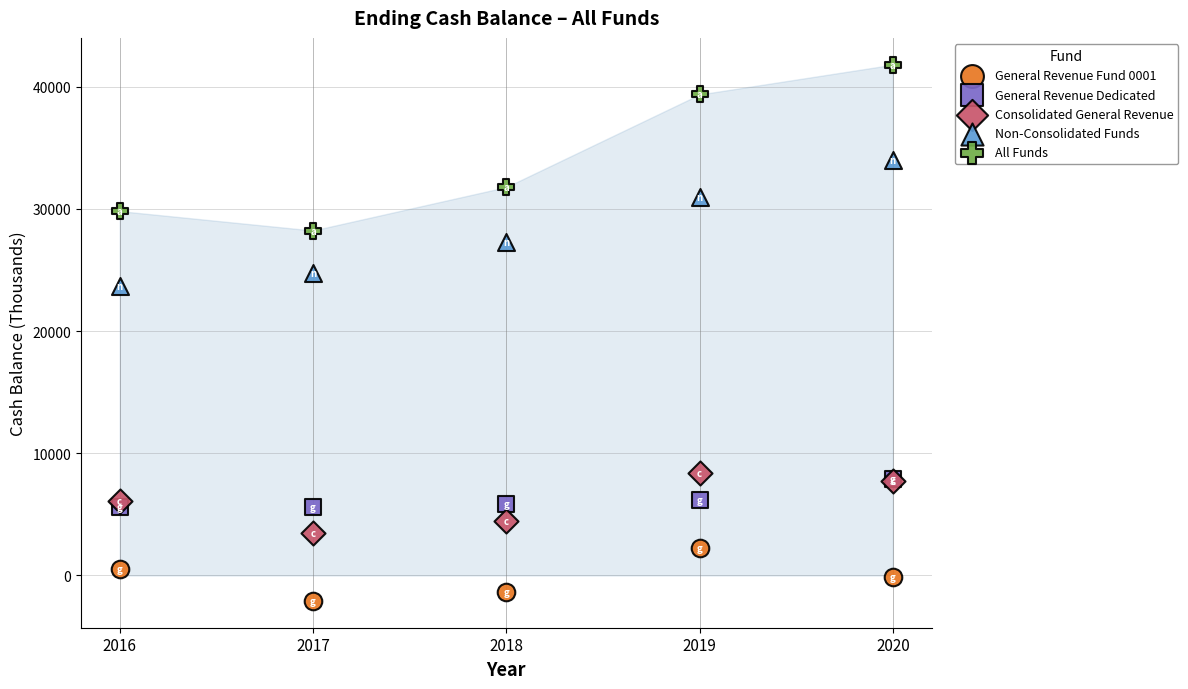

Across all series, what Y value is closest to 19856?

23711.5